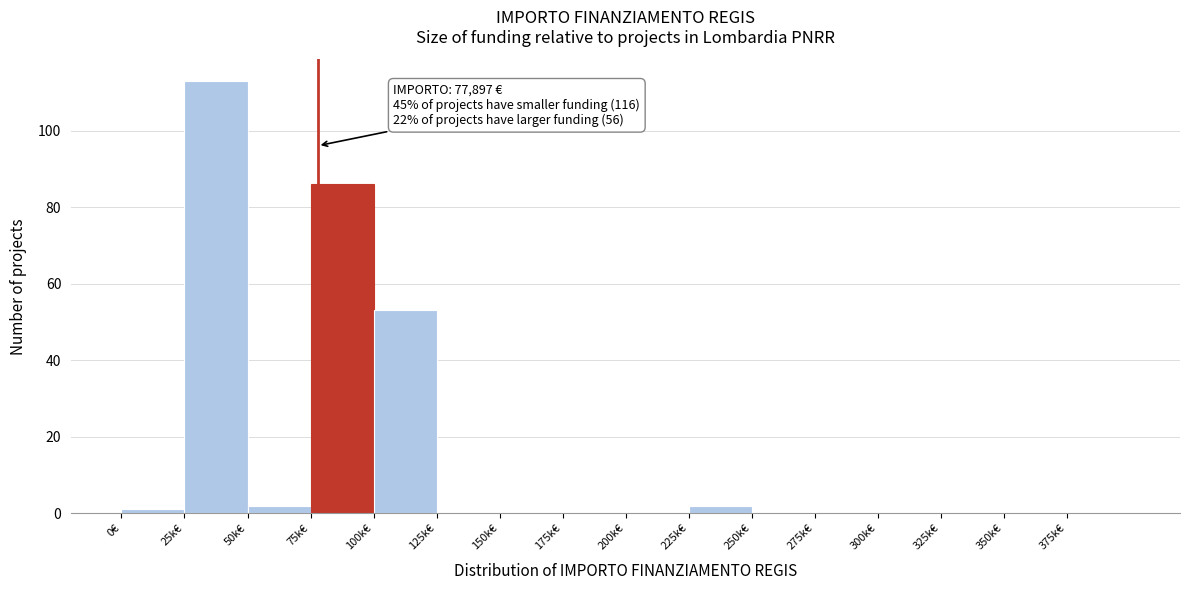

Reading right to left, extract all data points from this chart.

375k€=0	350k€=0	325k€=0	300k€=0	275k€=0	250k€=0	225k€=2	200k€=0	175k€=0	150k€=0	125k€=0	100k€=53	75k€=86	50k€=2	25k€=113	0€=1